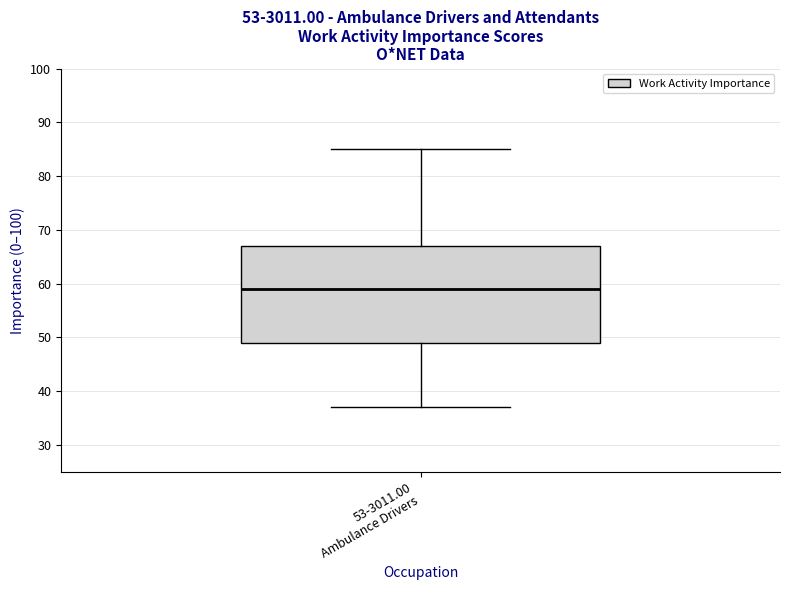

Read this box plot against the y-axis: the position of the median line, the range covered by the box, and the ends of both whiskers. The values are not printed on the chart, so give them approximately, as read against the axis.

median 59, box 49 to 67, whiskers 37 to 85